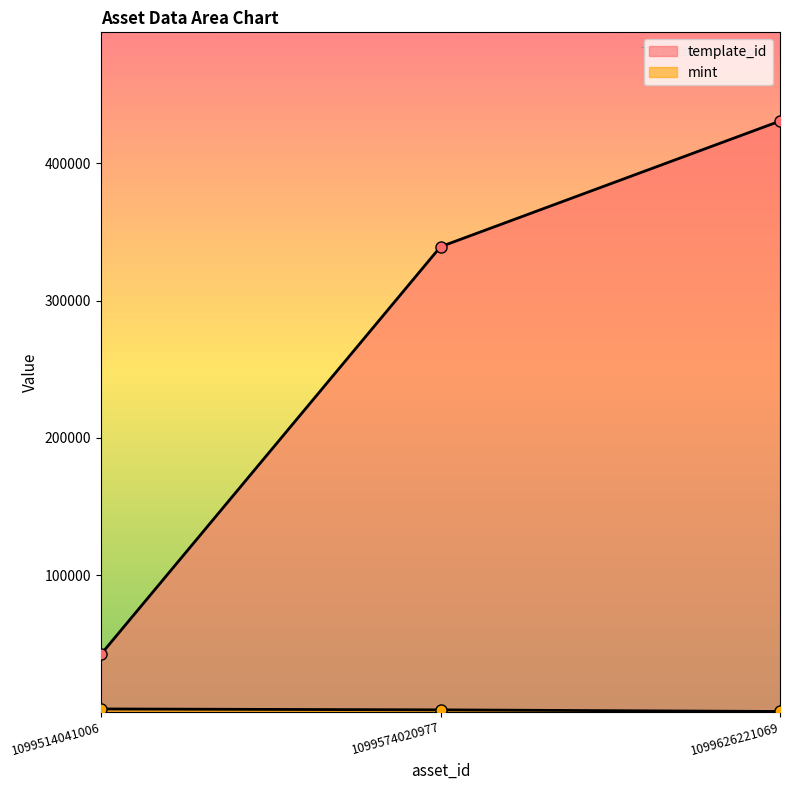

Is the value of template_id at 1099574020977 greater than the value of mint at 1099514041006?

Yes